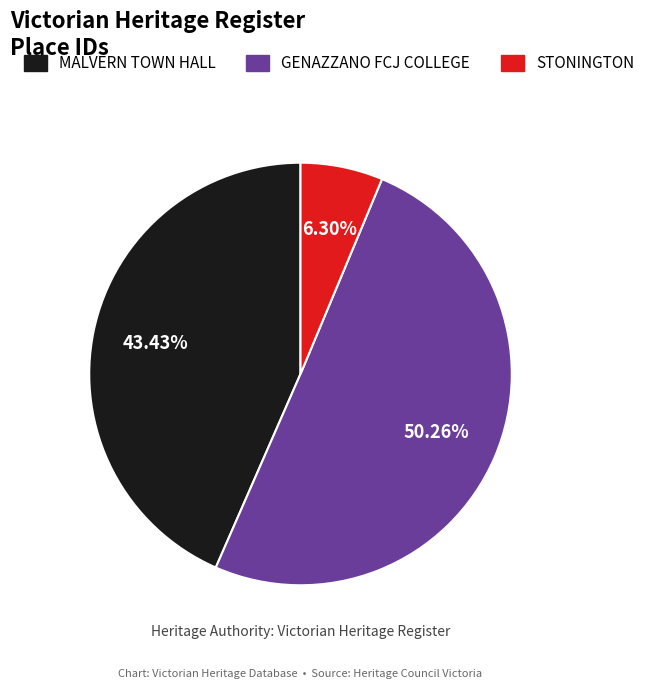

How many segments does this pie chart have?

3